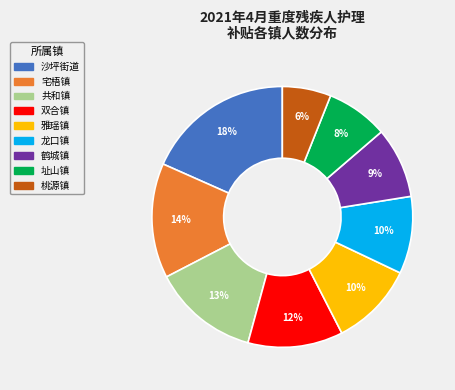

Which category has the smallest portion of the pie?

桃源镇